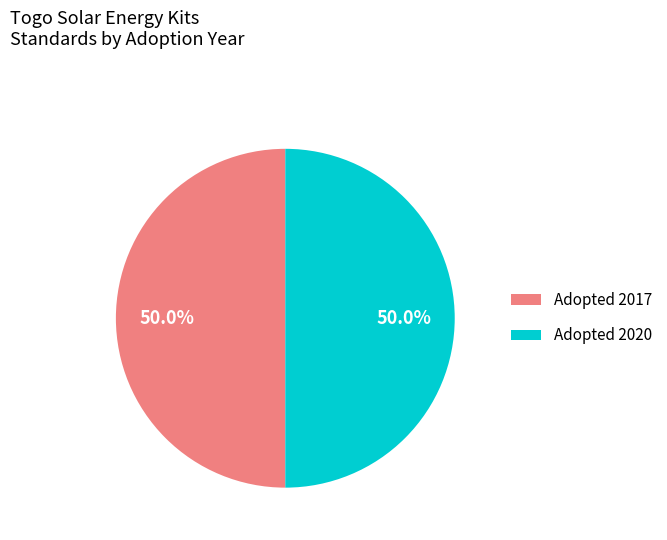

Approximately how many times larger is the value at Adopted 2017 compared to Adopted 2020?

1.0